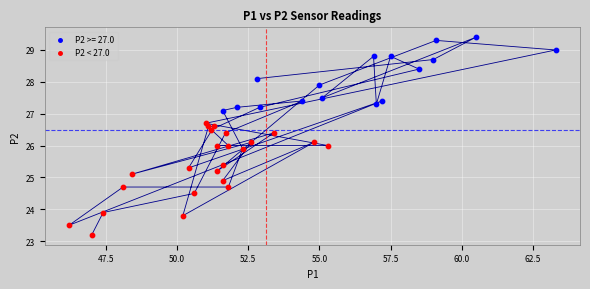

Which series contains the lowest Y value?

P2 < 27.0